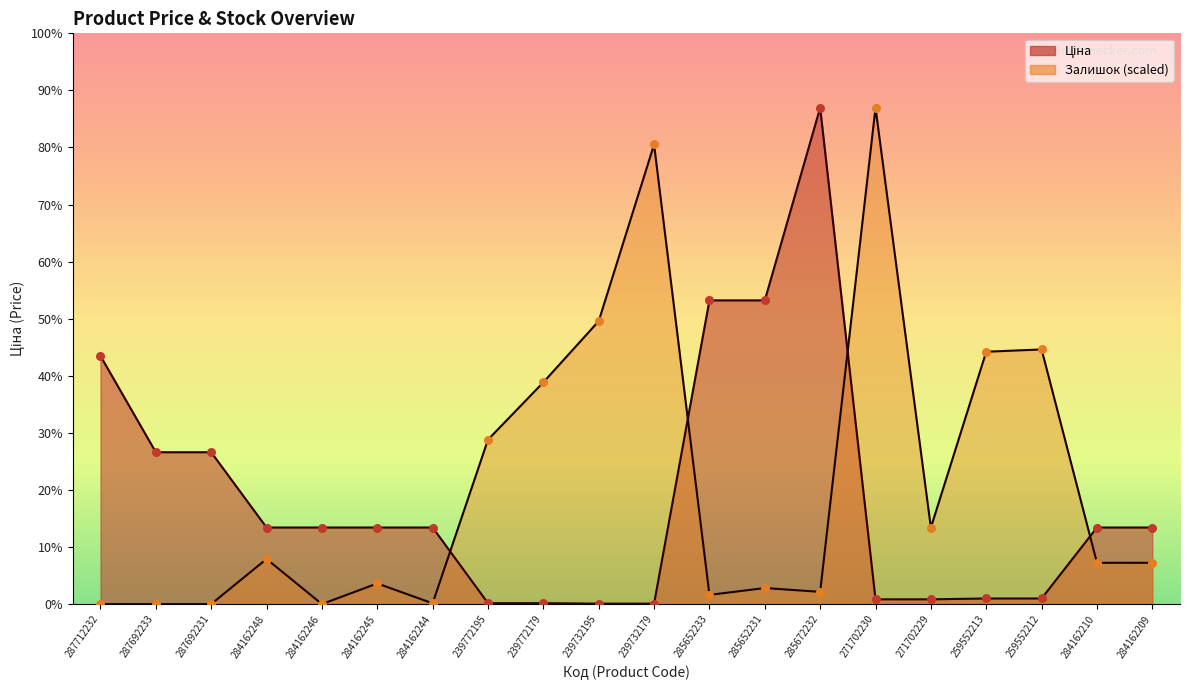

Which series reaches the maximum Y coordinate?

Ціна